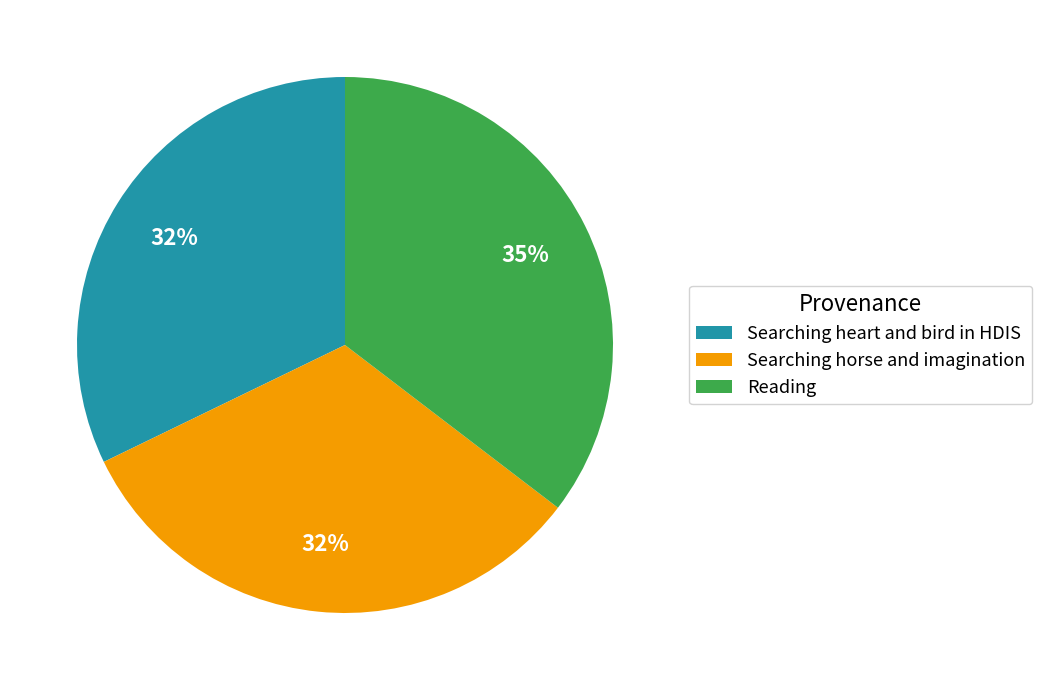

To the nearest percent, what is the difference between the largest and smallest slice percentages?

3%